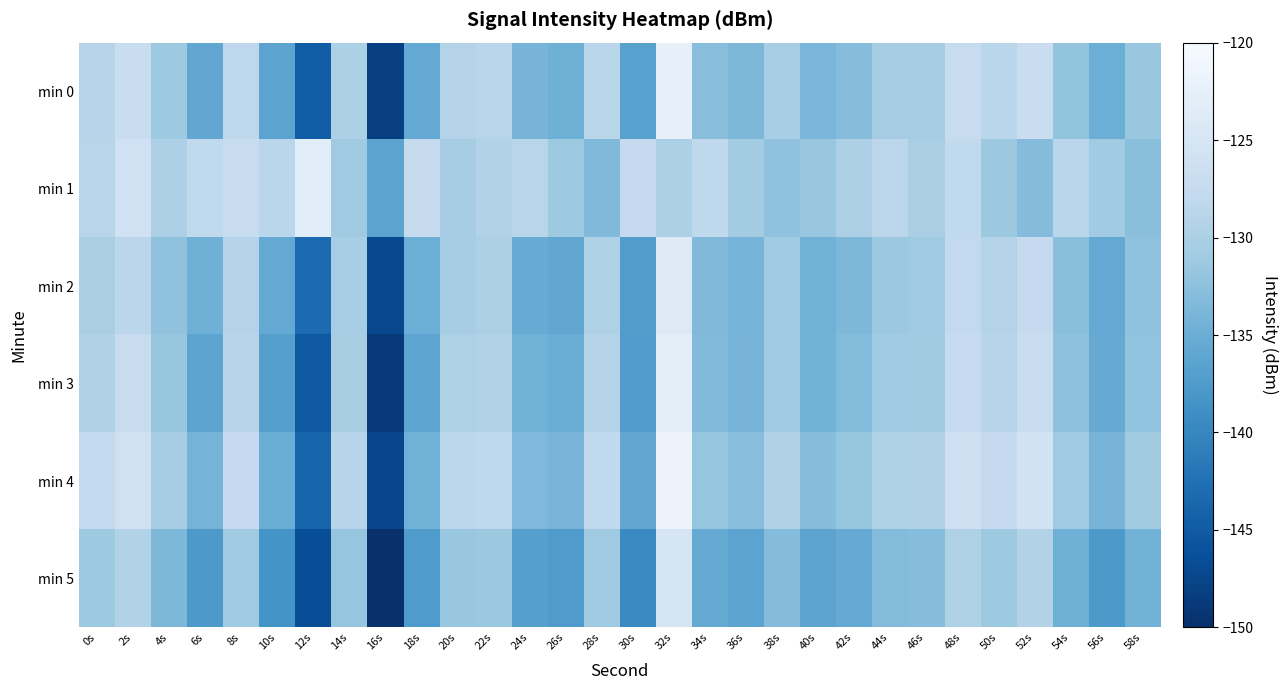

What is the total value across all series at 46s?

-784.9